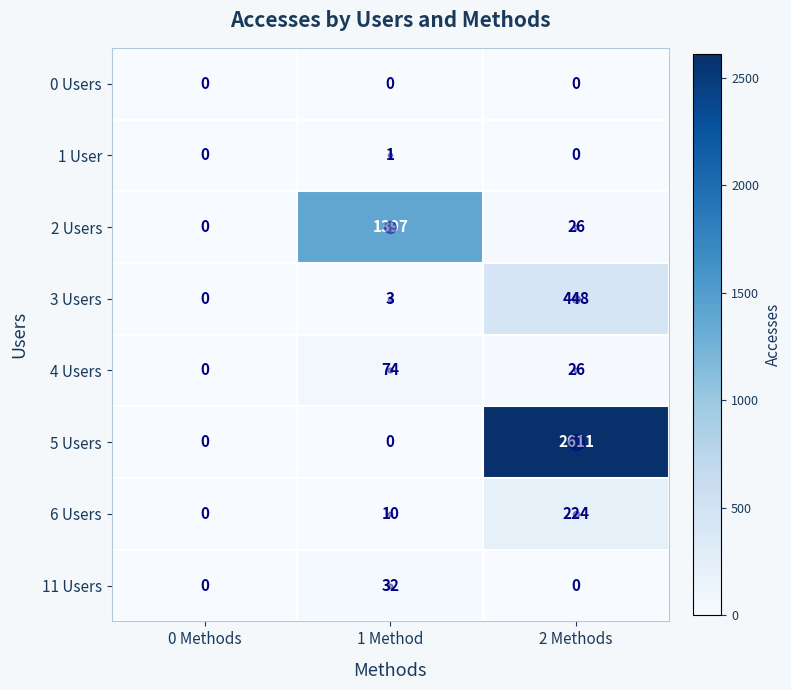

Count the 11 Users values in the range 0 to 32.

3